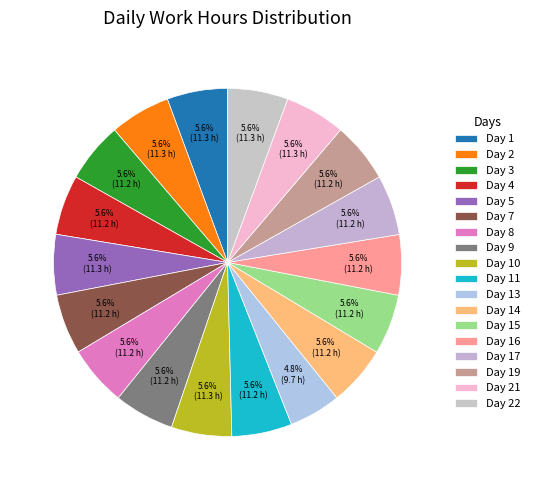

Does Day 16 represent more than half of the total?

No